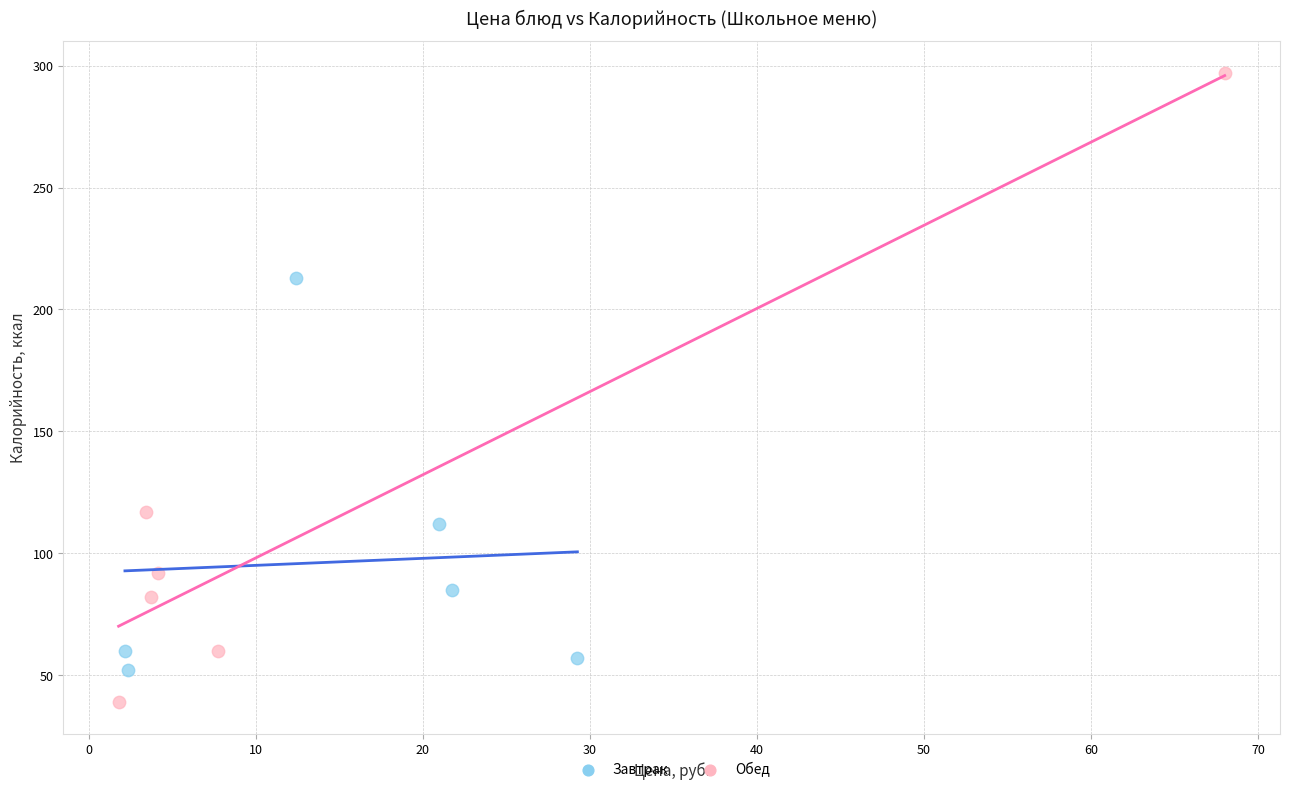

Which series has the largest Y range (max minus min)?

Обед